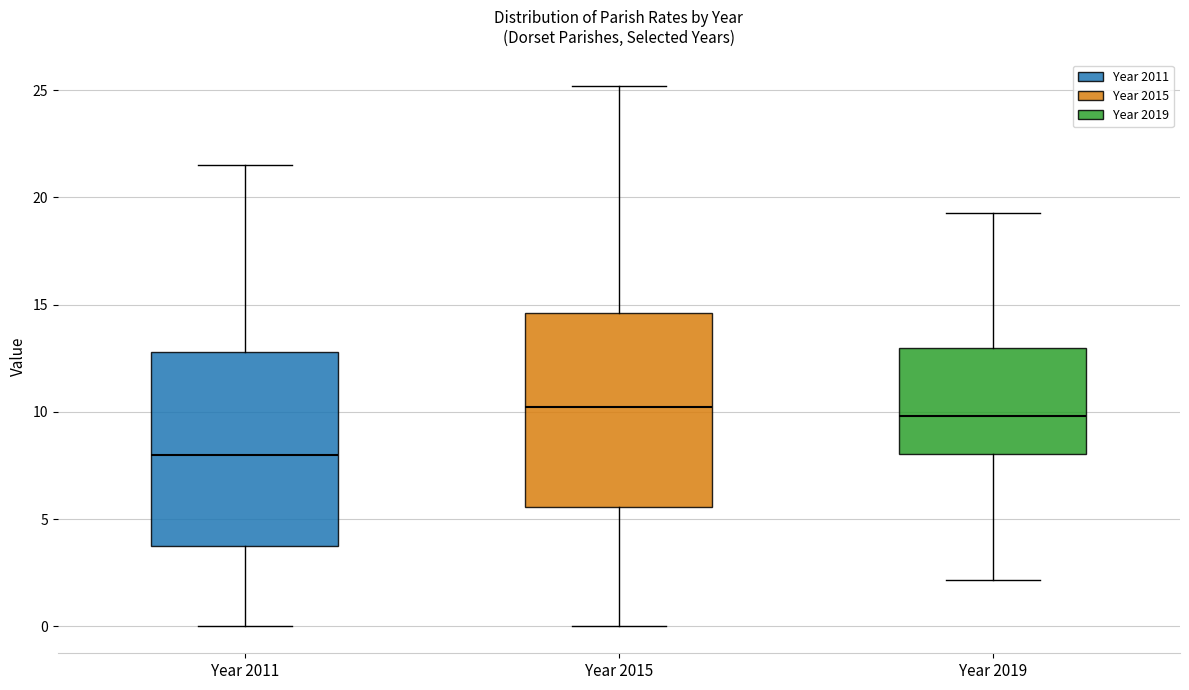

Where is the upper edge of the box for Year 2019 on the y-axis? The values are not printed on the chart, so give them approximately, as read against the axis.

13.0